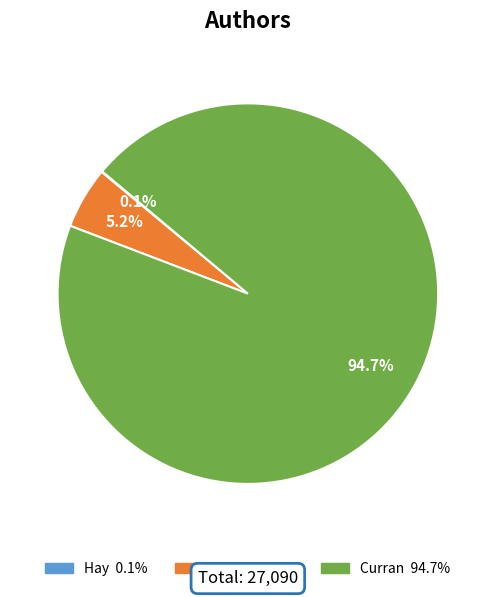

Which has a higher value, Curran or Zhang?

Curran